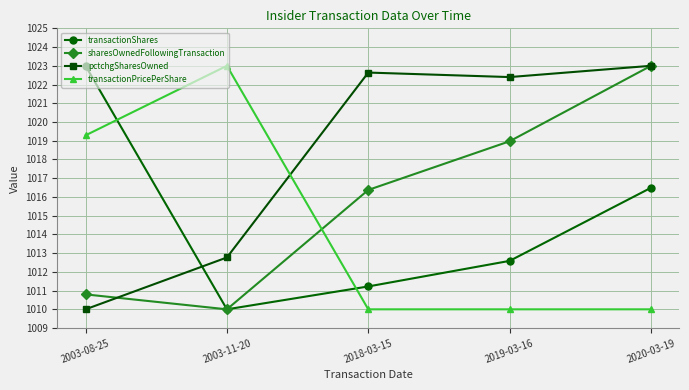

What is the difference between the sharesOwnedFollowingTransaction values at 2003-08-25 and 2020-03-19?

12.2